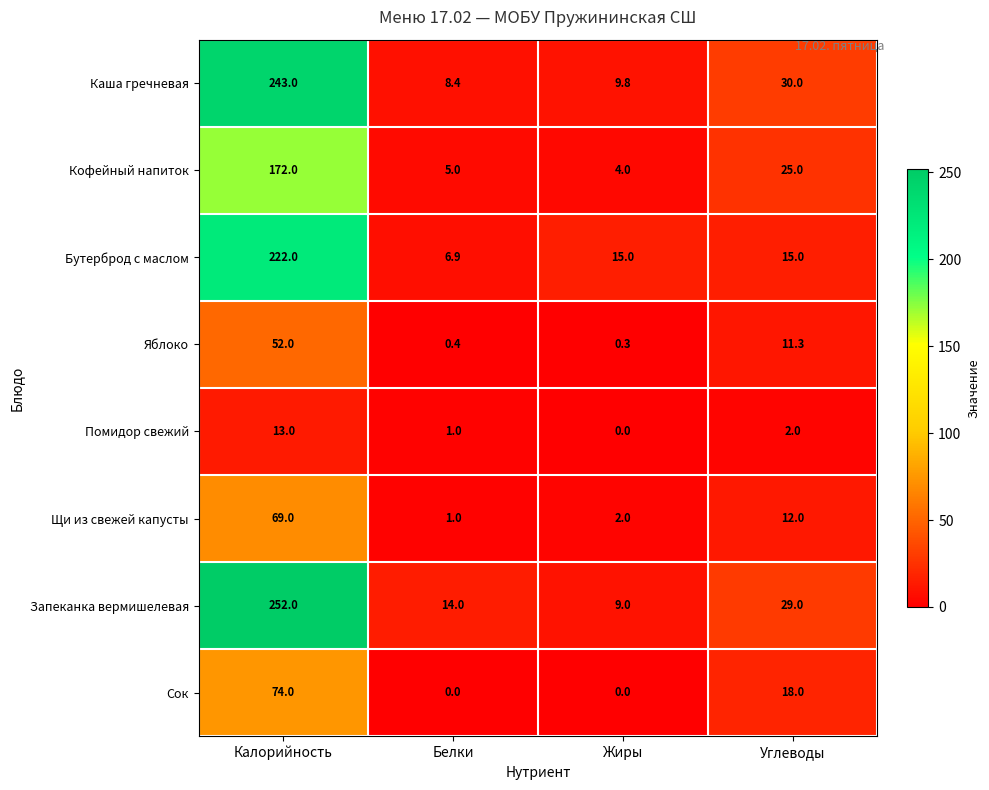

Where is Кофейный напиток nearest to the value 88?

Углеводы